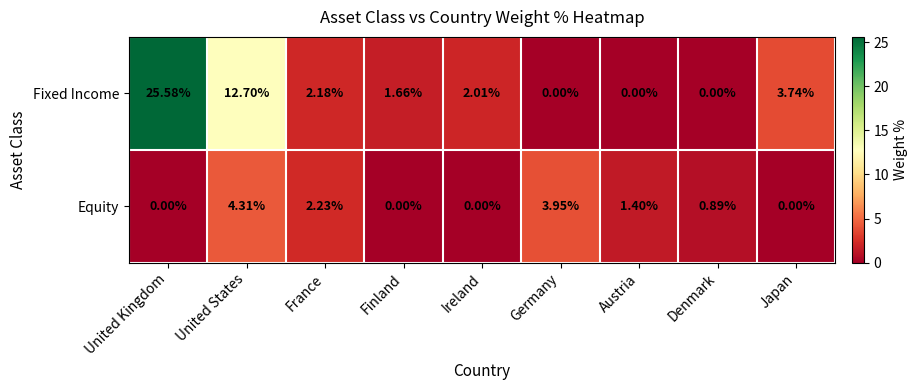

Which series changed the most between United Kingdom and United States?

Fixed Income